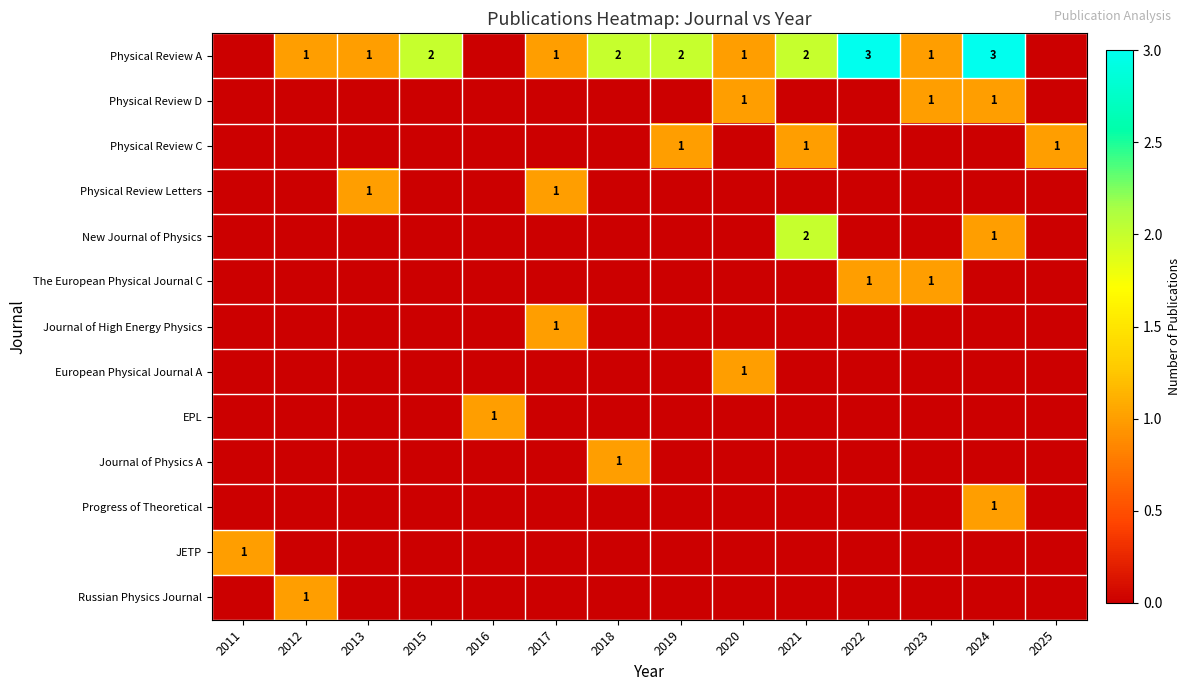

The Physical Review Letters series shows 1 at 2013. True or false?

True